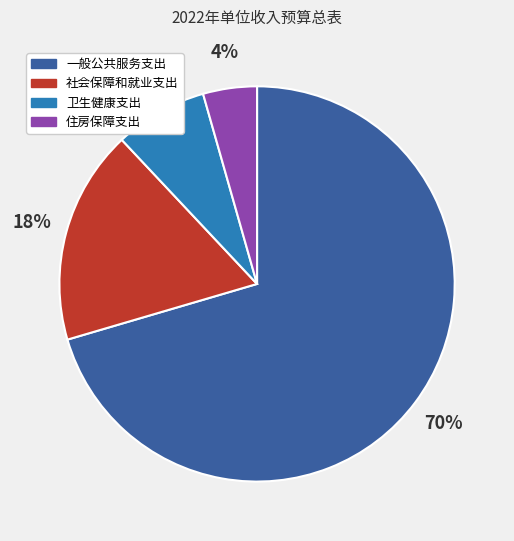

Is there a majority slice in this chart?

Yes